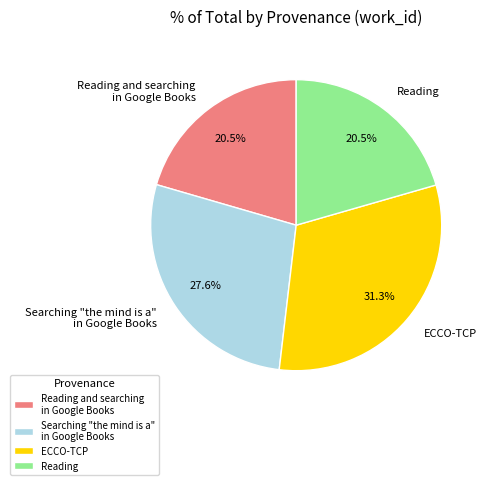

Which slice is the largest?

ECCO-TCP